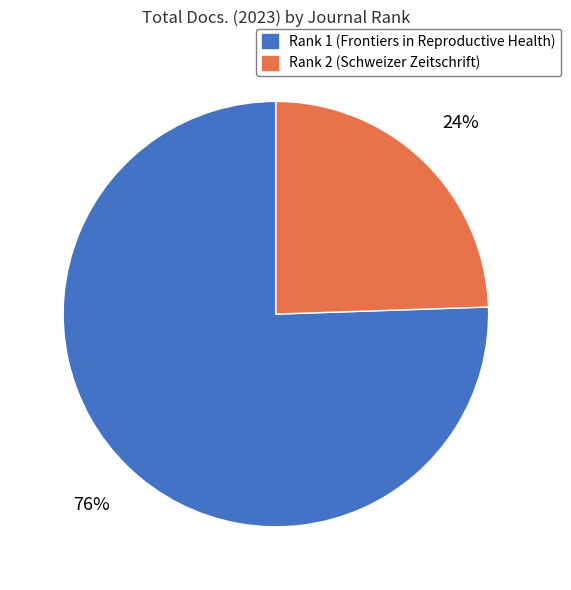

Does any single category account for the majority?

Yes